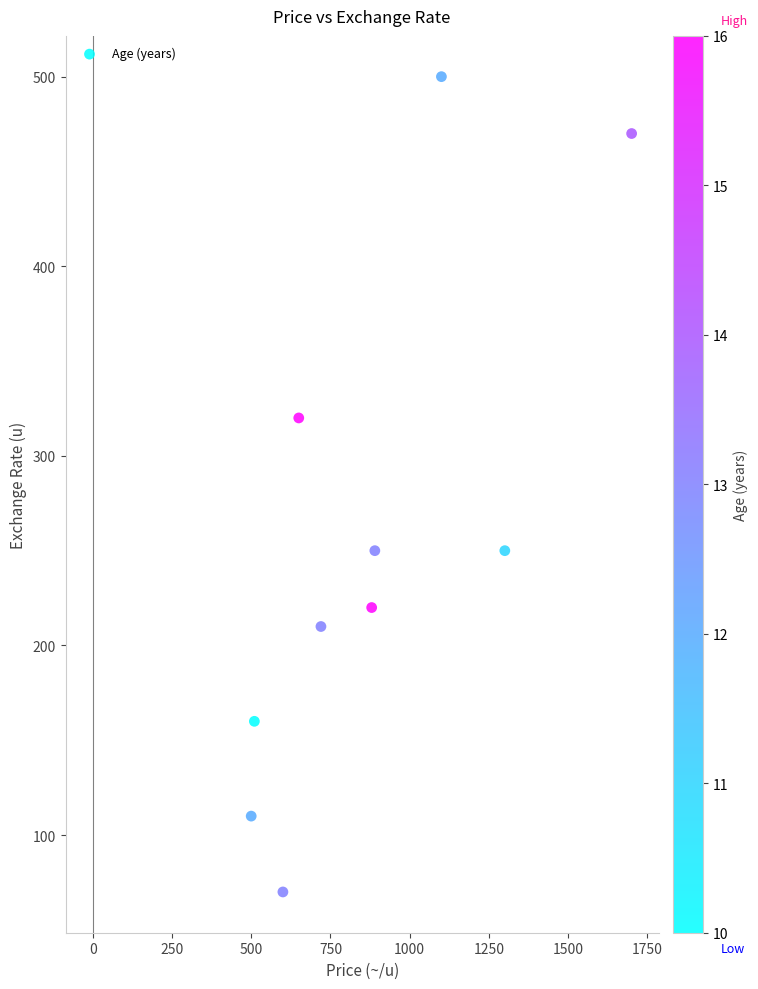

What is the range of X values (max minus min)?

1200